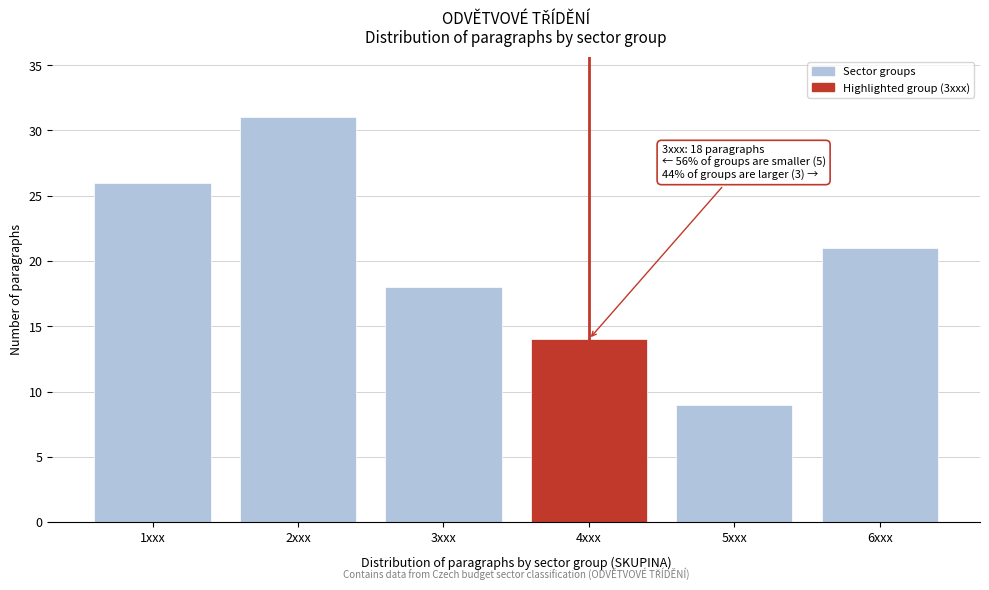

Reading left to right, extract all data points from this chart.

1xxx=26	2xxx=31	3xxx=18	4xxx=14	5xxx=9	6xxx=21